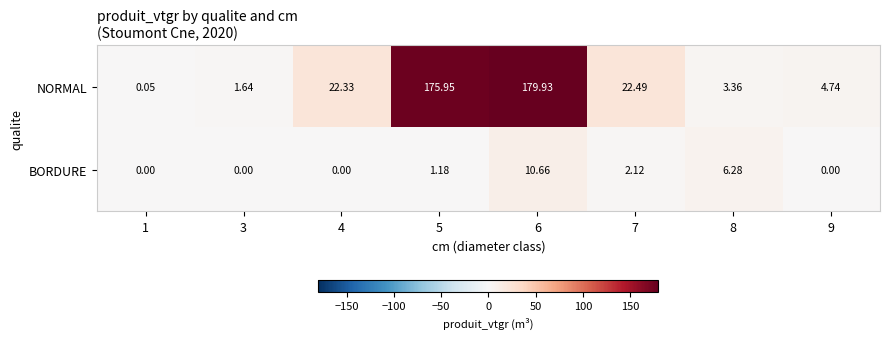

Which series changed the most between 1 and 6?

NORMAL